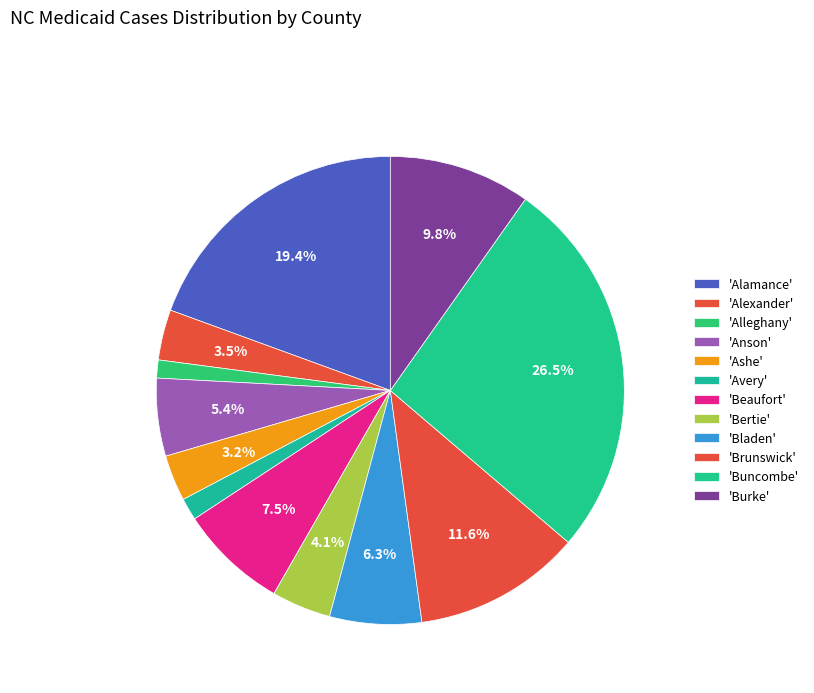

How many slices are in this pie chart?

12